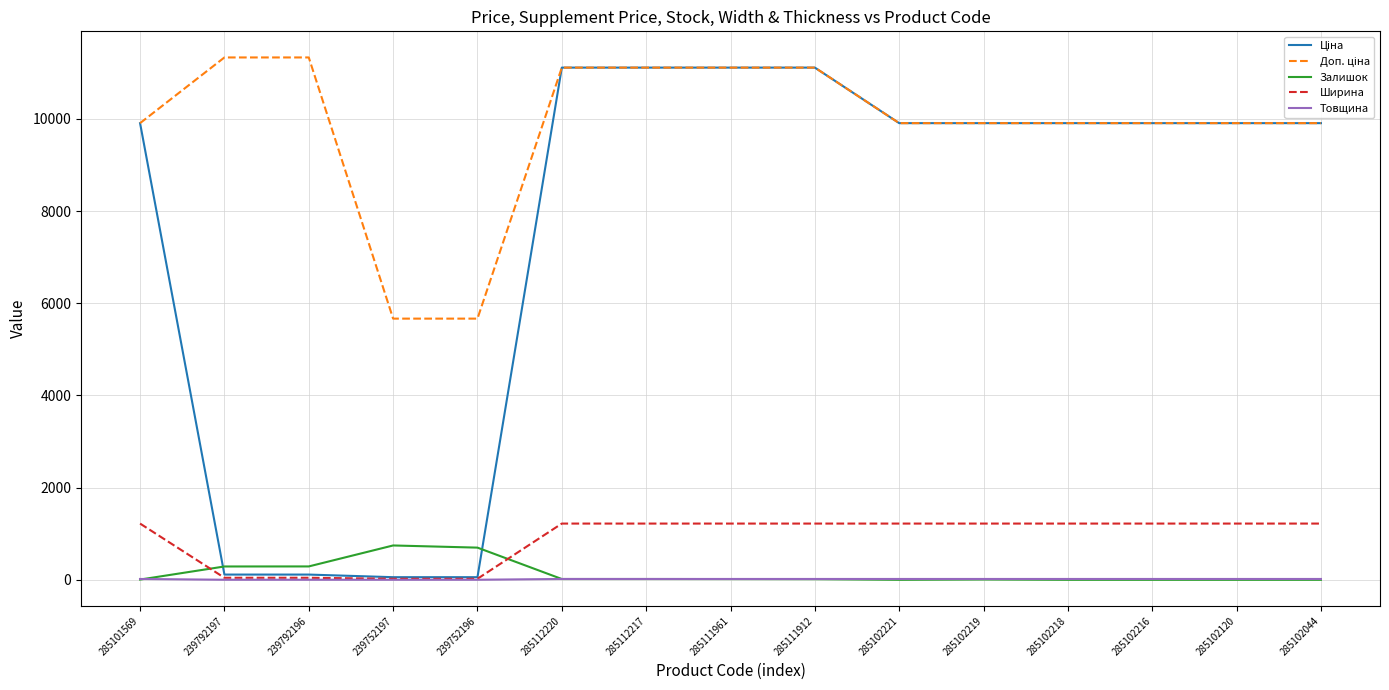

What is the maximum value shown in the chart?

11334.0